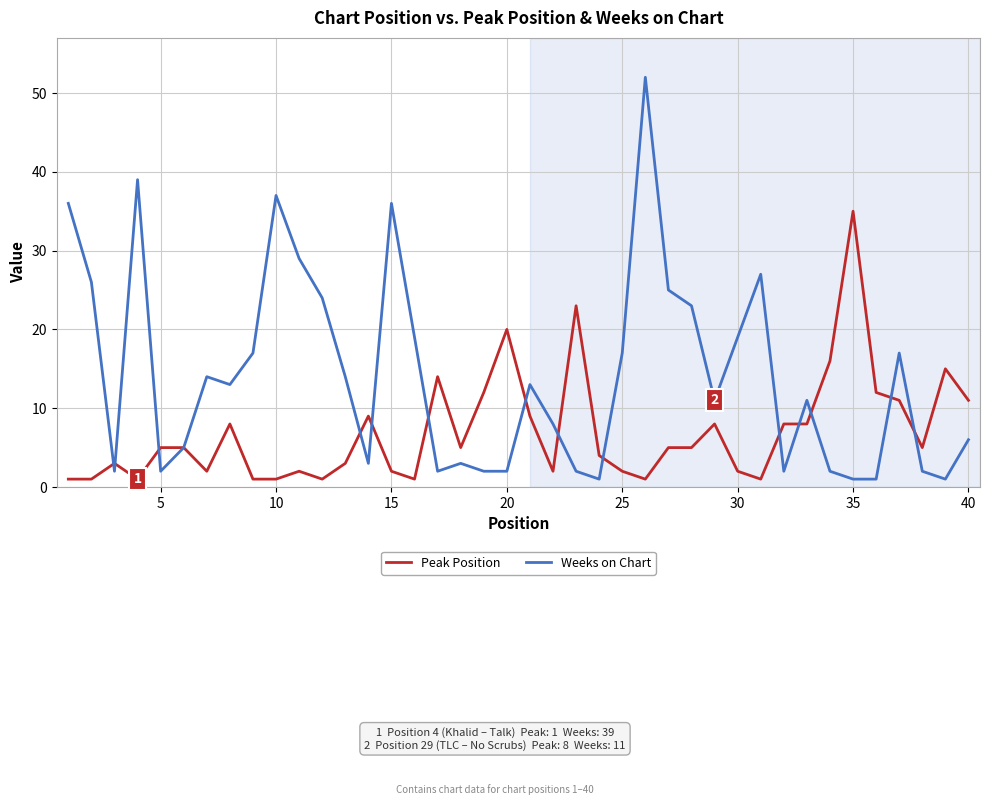

Which series has the largest total across all categories?

Weeks on Chart